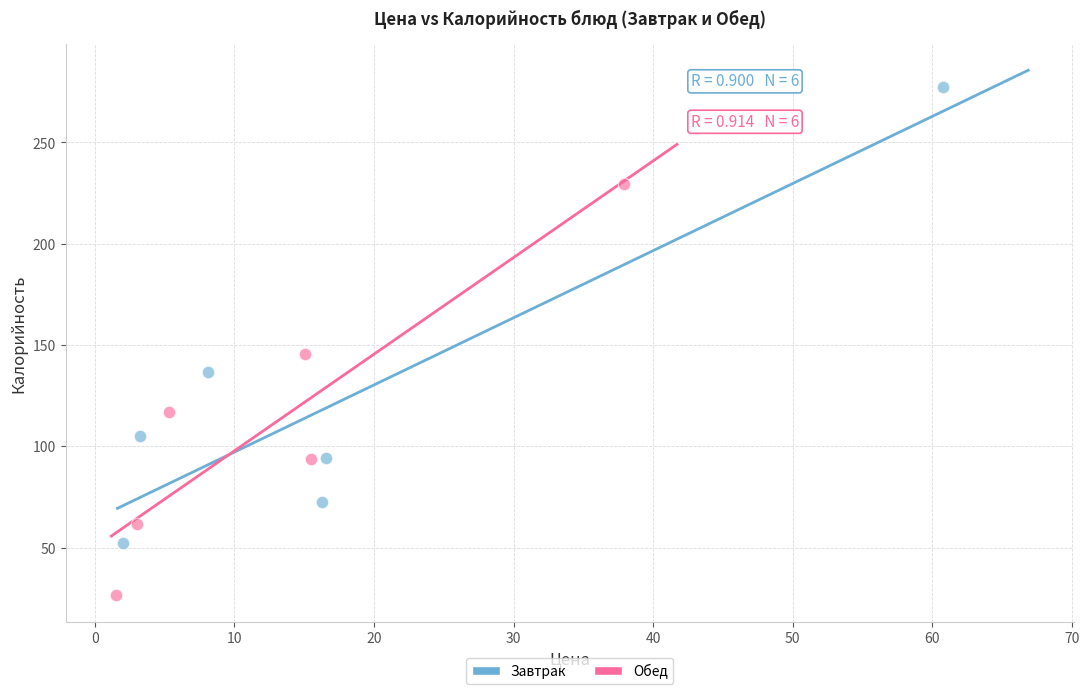

Which series has the widest spread of Y values?

Завтрак